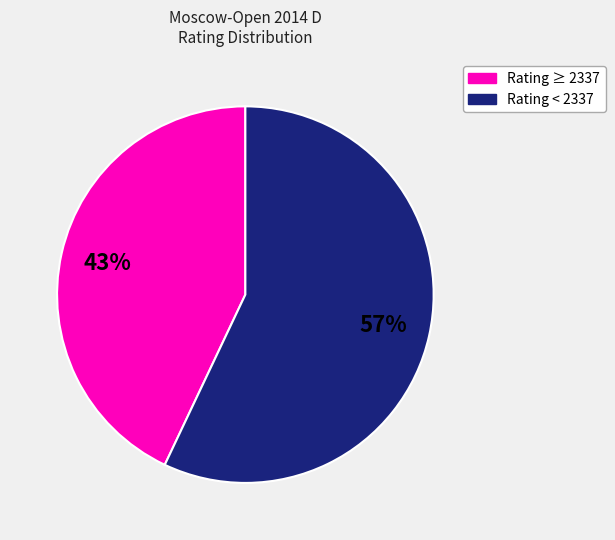

To the nearest percent, what is the average slice percentage?

50%